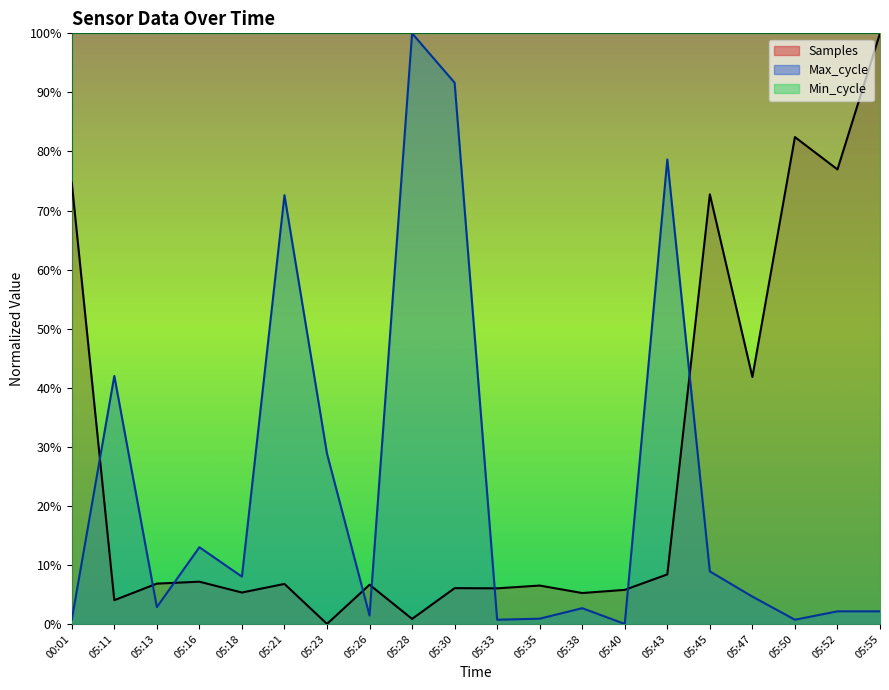

What is the average value of the Max_cycle series?

0.2